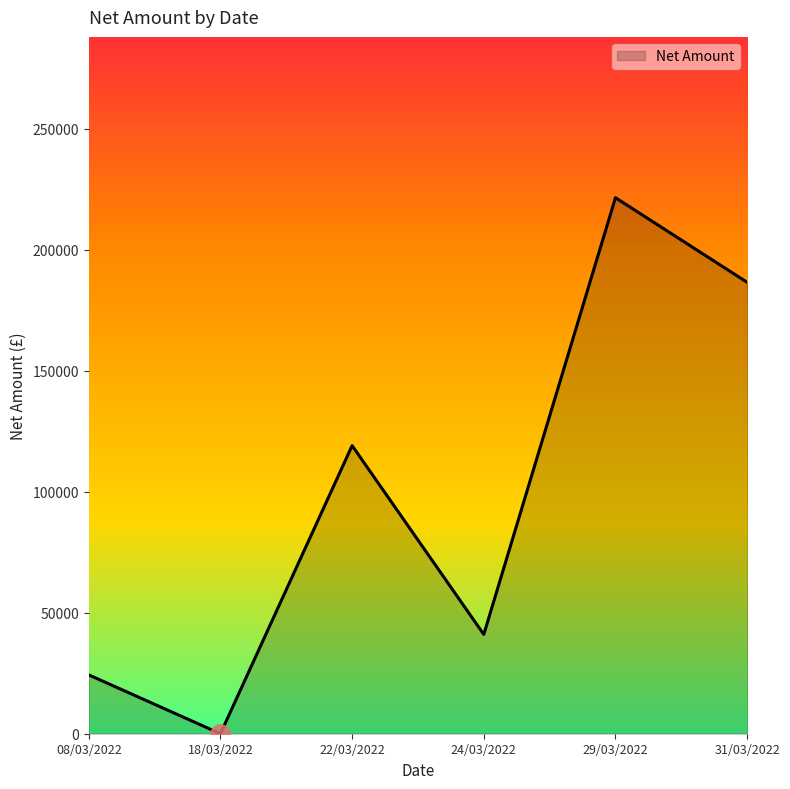

Count the number of data series in this chart.

1